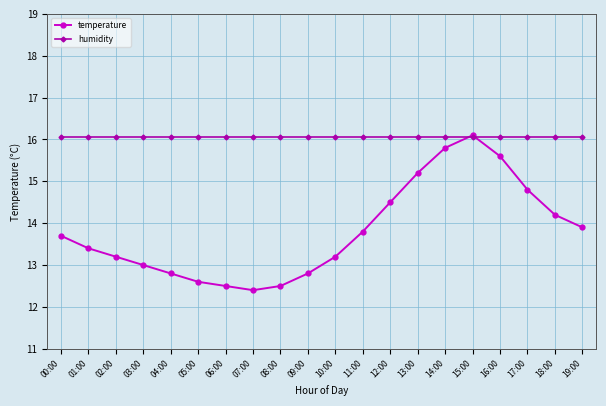

What is the lowest value of the temperature series?

12.4